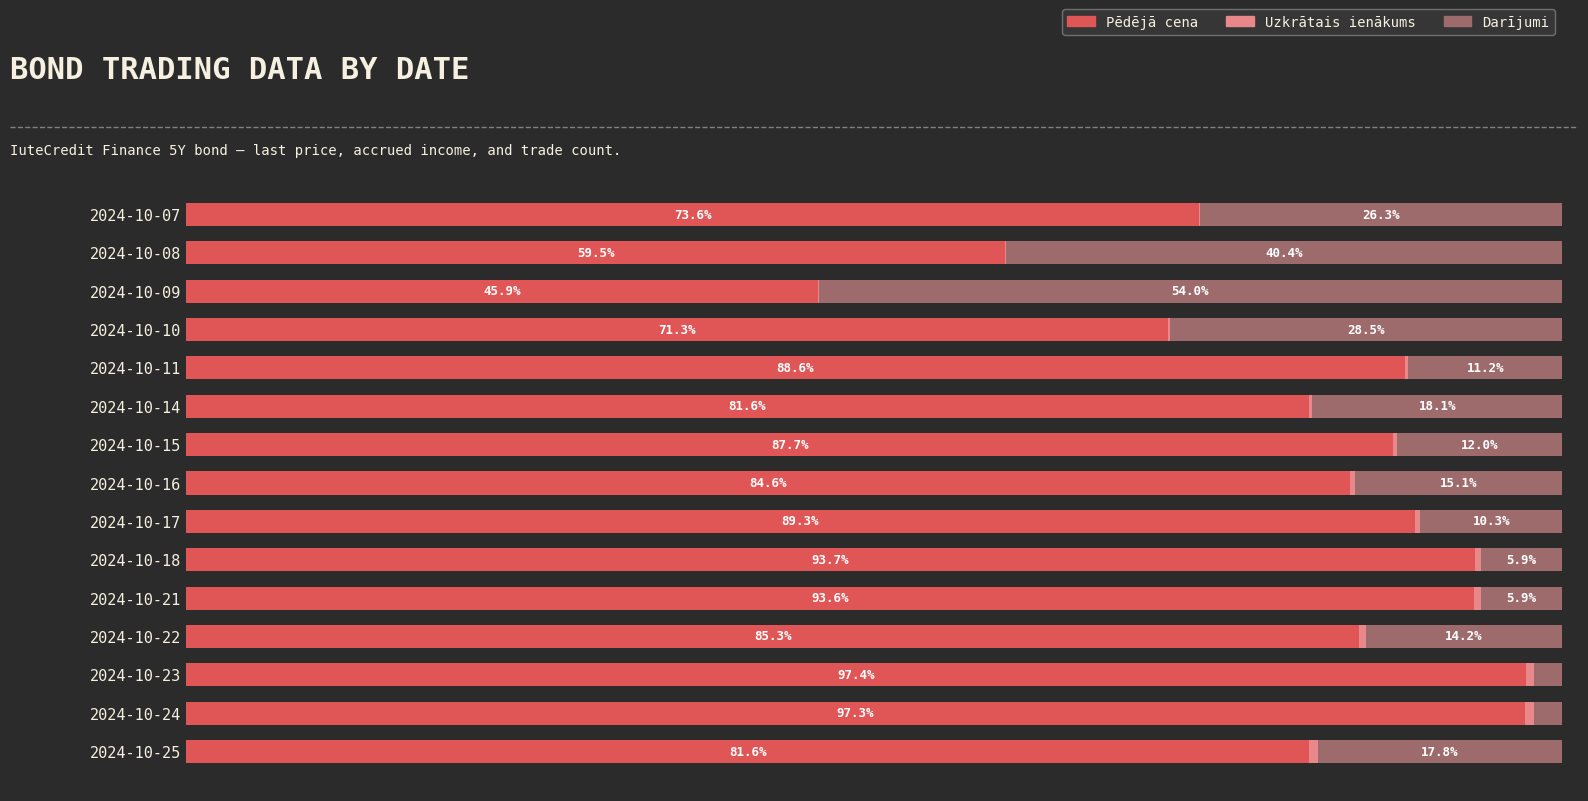

Where is Pēdējā cena nearest to the value 71?

2024-10-10